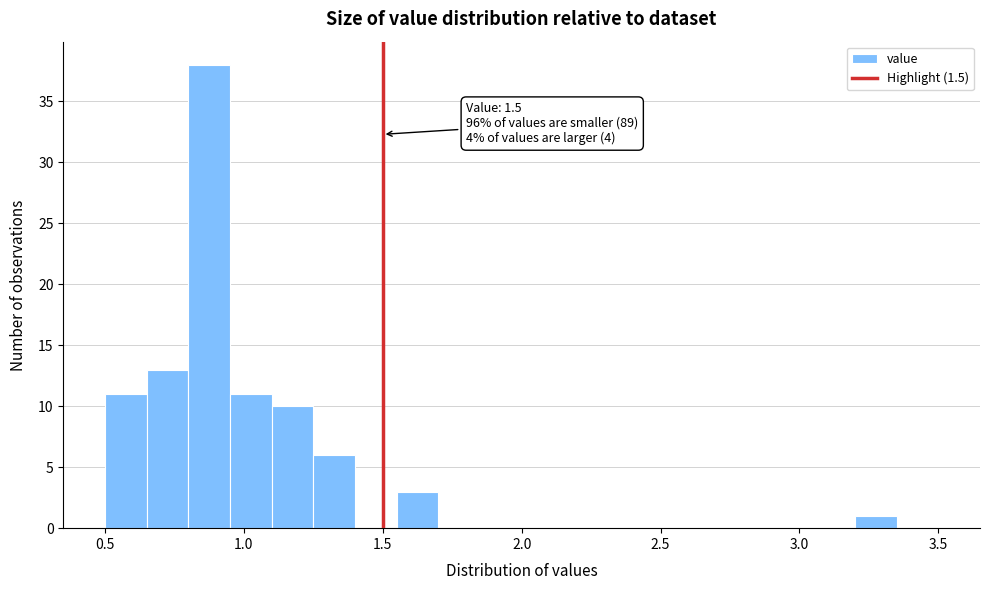

Read against the x-axis, roughly where is the centre of the tallest bar?

0.90